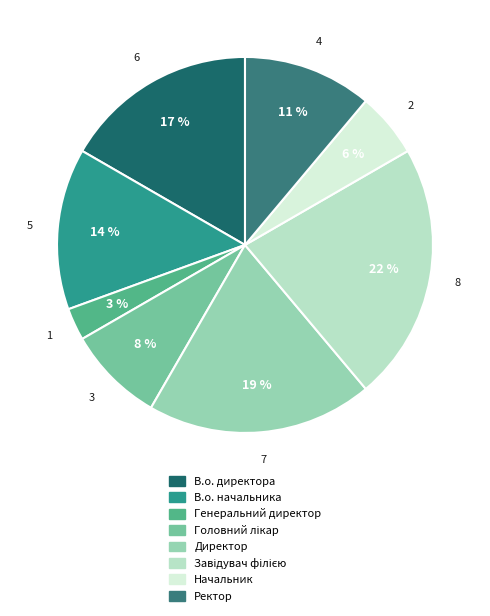

Which has a higher value, В.о. директора or Директор?

Директор